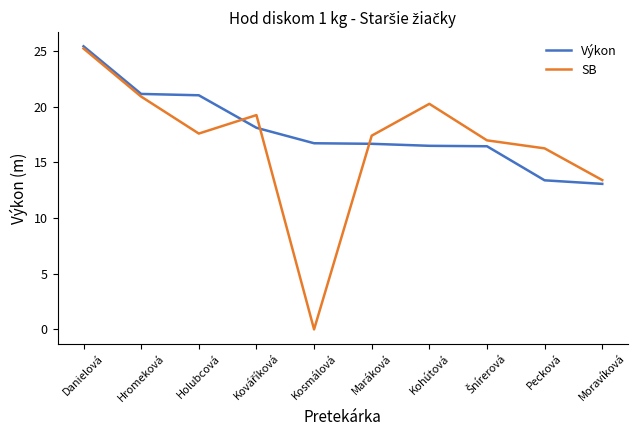

Does the chart display data point markers on the line(s)?

No